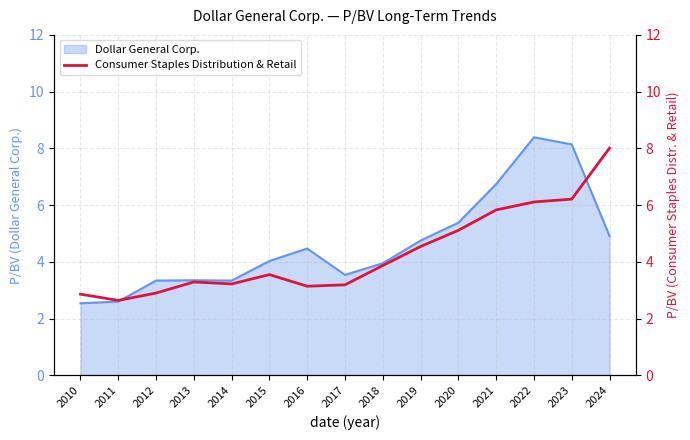

The chart shows a value of 7.7 at 2019. True or false?

False